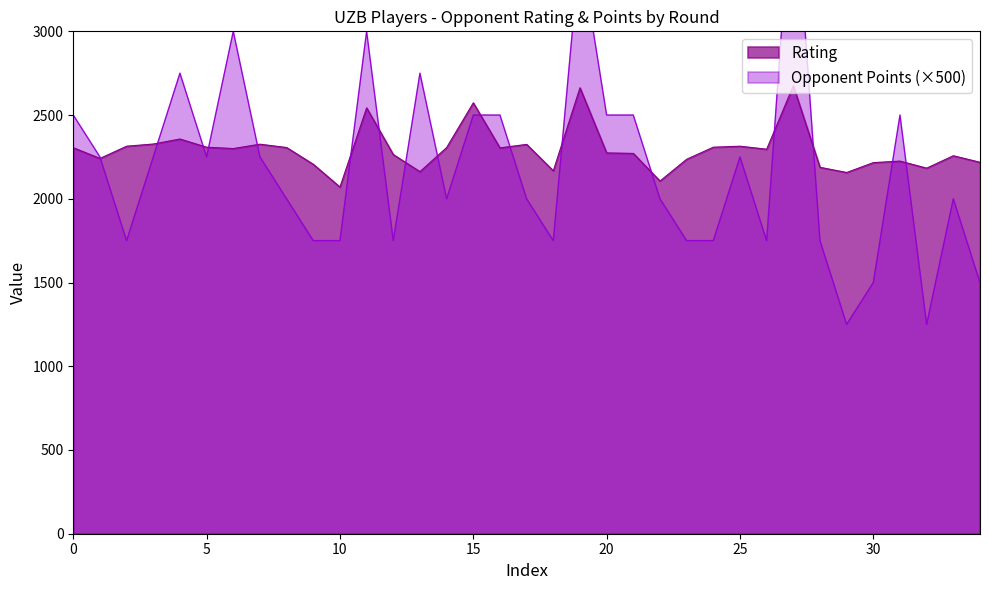

What is the highest value of the Rating series?

2675